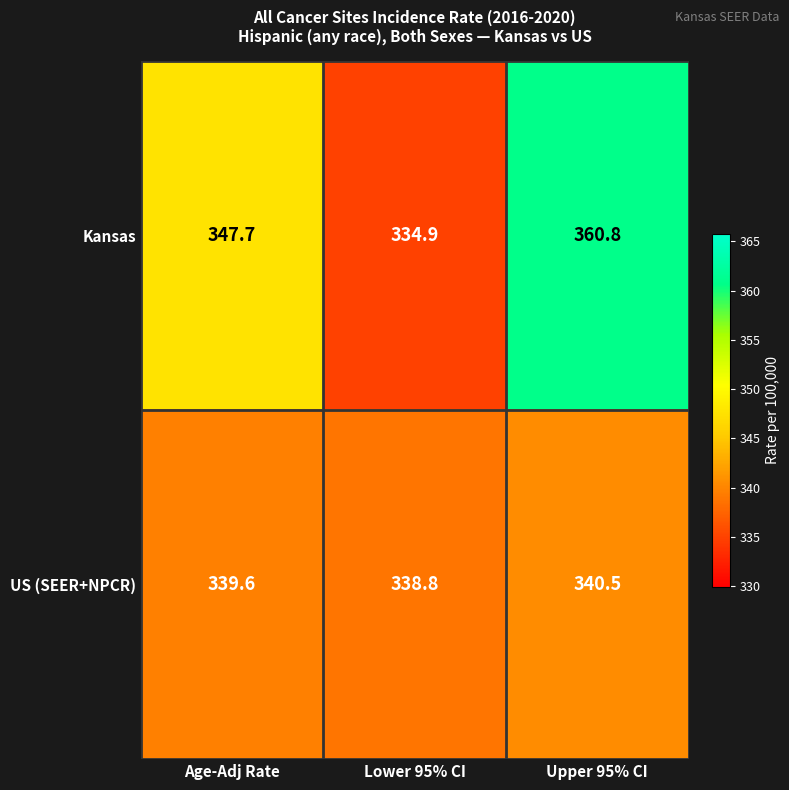

How many series are shown in this chart?

2